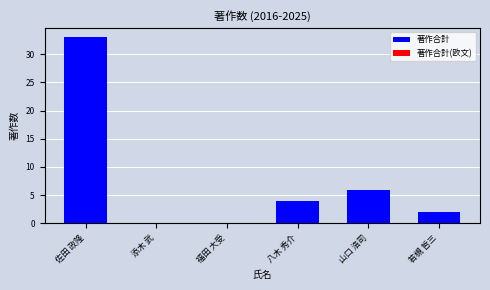

What is the sum of all values?

45